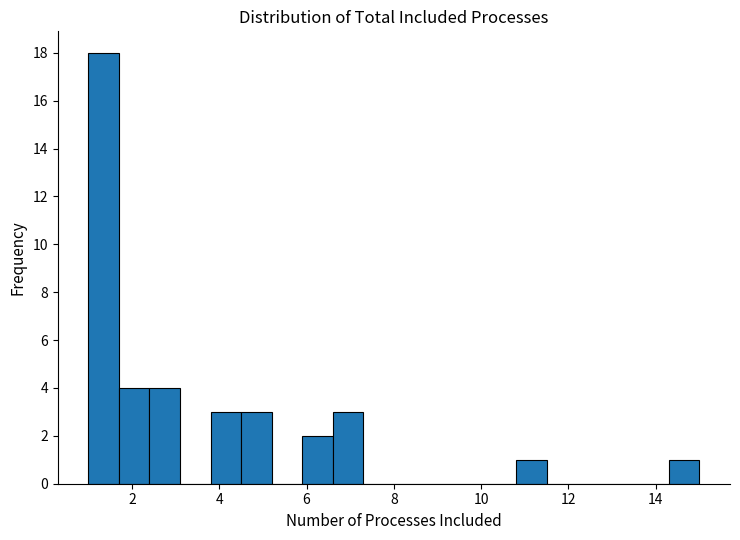

Read against the x-axis, roughly where is the centre of the tallest bar?

1.4